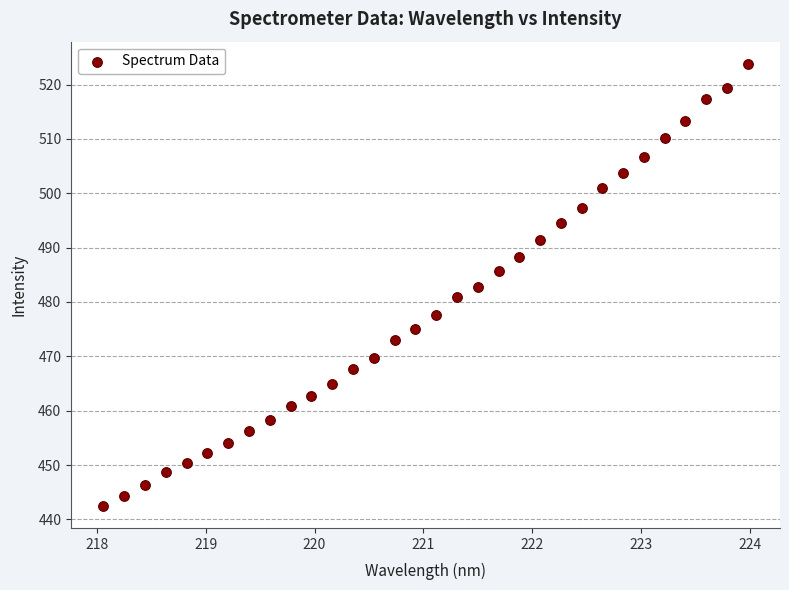

What is the range of Y values (max minus min)?

81.3